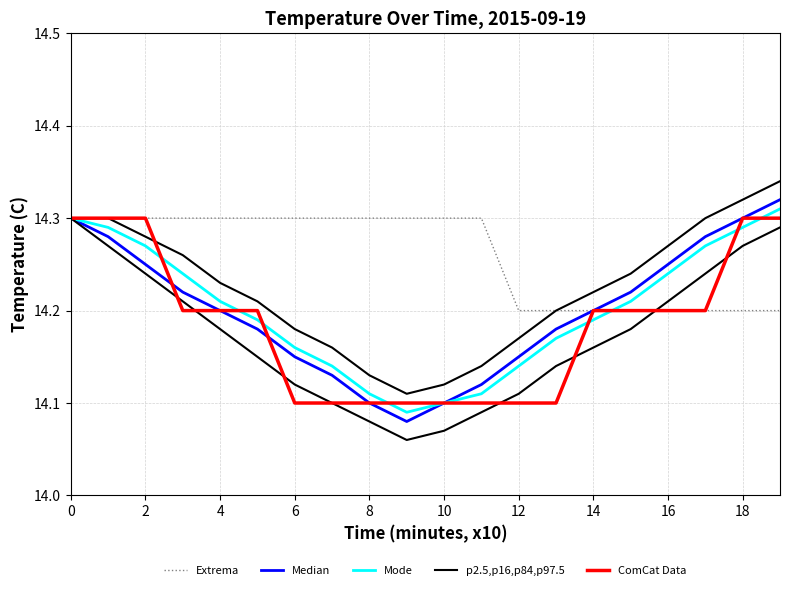

Reading right to left, list all the values displayed in this chart.

Extrema: 14.2	14.2	14.2	14.2	14.2	14.2	14.2	14.2	14.3	14.3	14.3	14.3	14.3	14.3	14.3	14.3	14.3	14.3	14.3	14.3
Median: 14.3	14.3	14.3	14.2	14.2	14.2	14.2	14.2	14.1	14.1	14.1	14.1	14.1	14.2	14.2	14.2	14.2	14.2	14.3	14.3
Mode: 14.3	14.3	14.3	14.2	14.2	14.2	14.2	14.1	14.1	14.1	14.1	14.1	14.1	14.2	14.2	14.2	14.2	14.3	14.3	14.3
p2.5,p16,p84,p97.5: 14.3	14.3	14.3	14.3	14.2	14.2	14.2	14.2	14.1	14.1	14.1	14.1	14.2	14.2	14.2	14.2	14.3	14.3	14.3	14.3
ComCat Data: 14.3	14.3	14.2	14.2	14.2	14.2	14.1	14.1	14.1	14.1	14.1	14.1	14.1	14.1	14.2	14.2	14.2	14.3	14.3	14.3